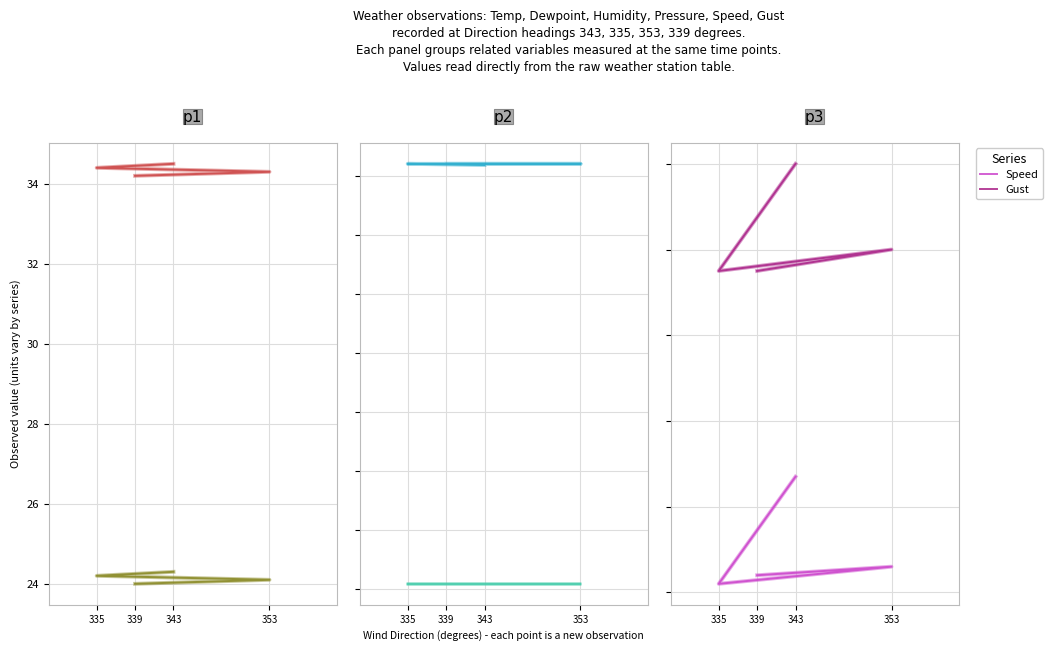

The Speed series shows 6.7 at 343. True or false?

True